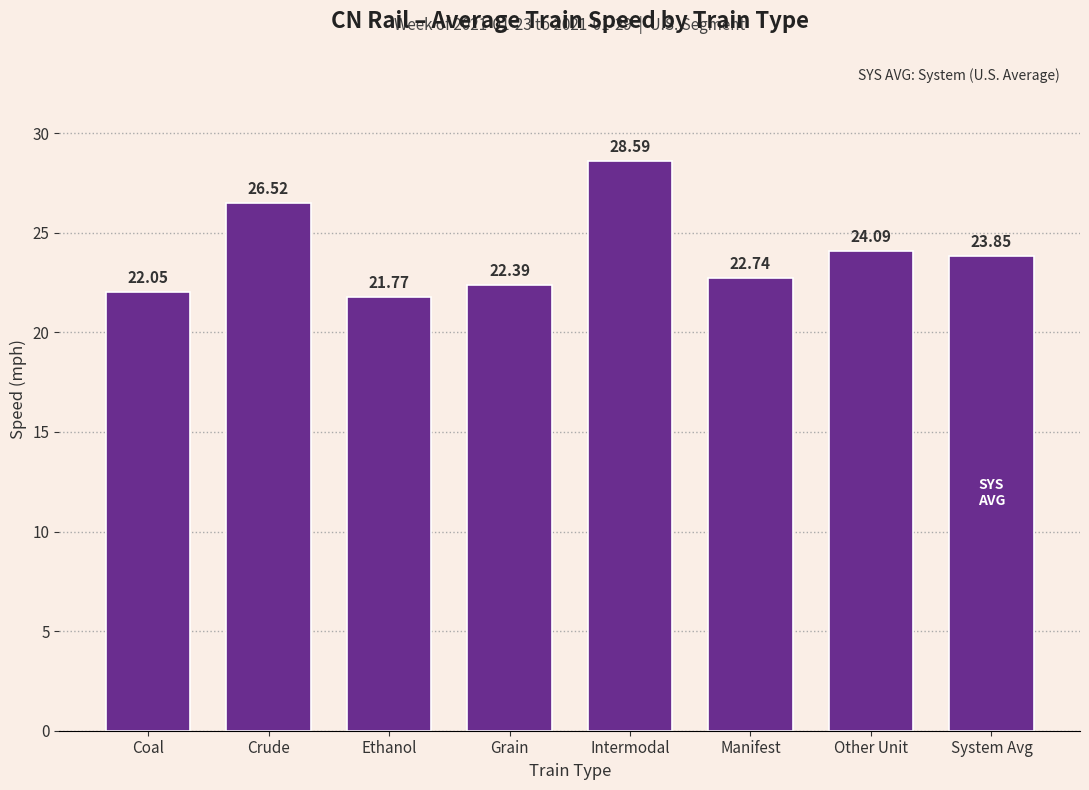

What is the difference between the values at Other Unit and Ethanol?

2.3